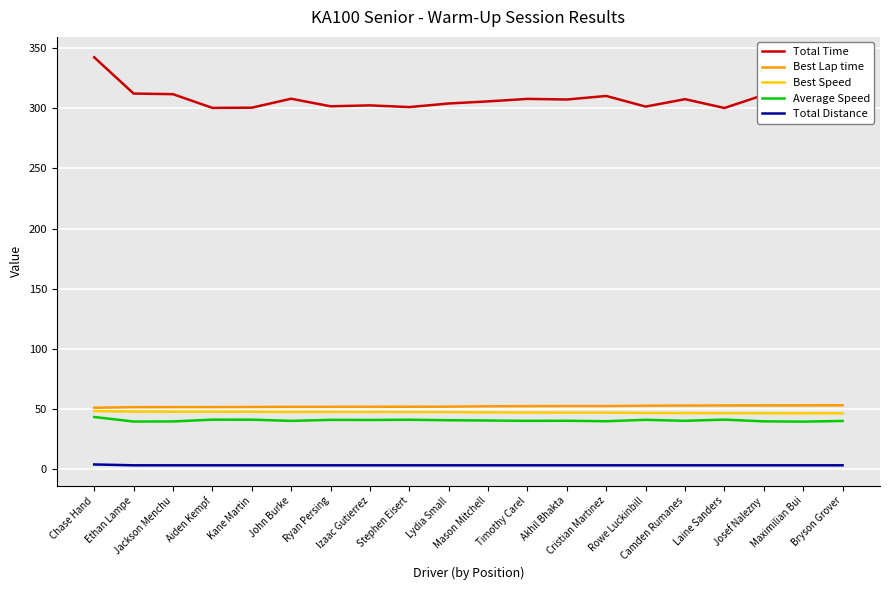

True or false: Best Lap time and Total Distance intersect in this chart.

False